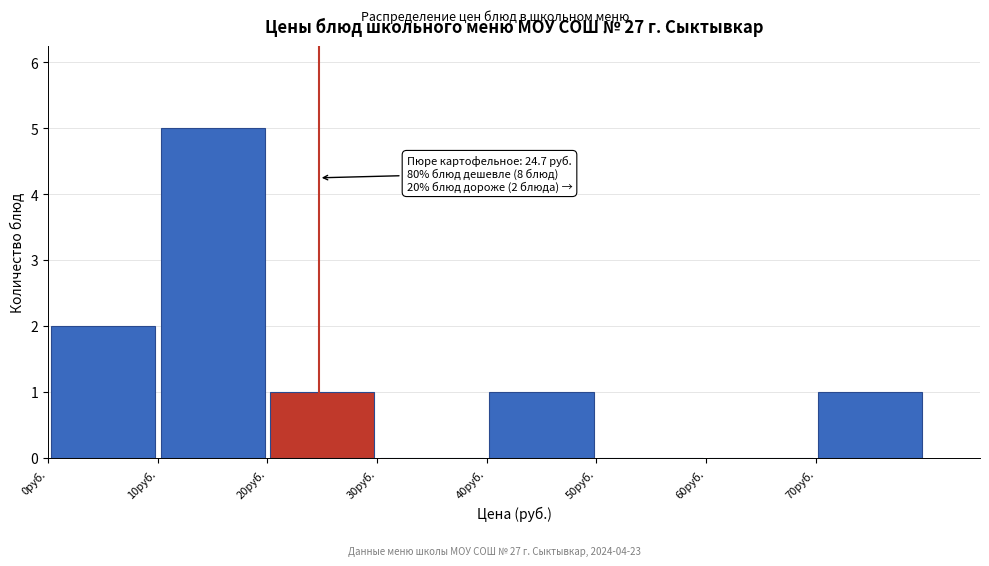

Over which range of the x-axis is the bar tallest?

10 to 20